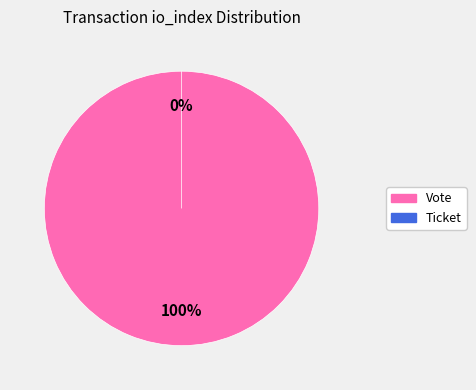

Which category has the biggest portion of the pie?

Vote